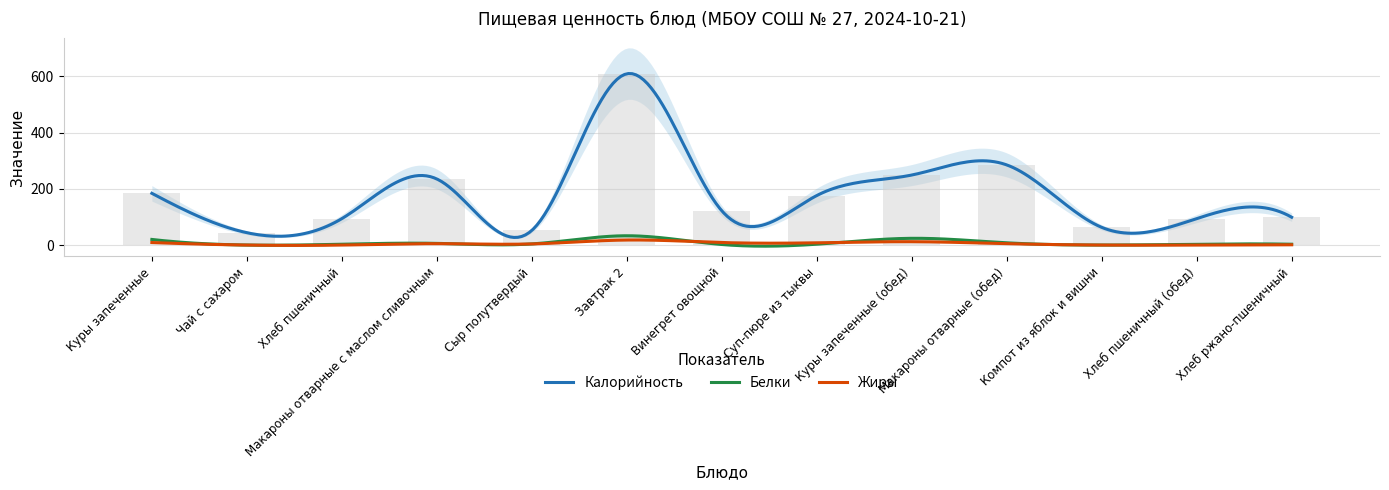

What is the value of the Белки bar at the 10th from the left?

8